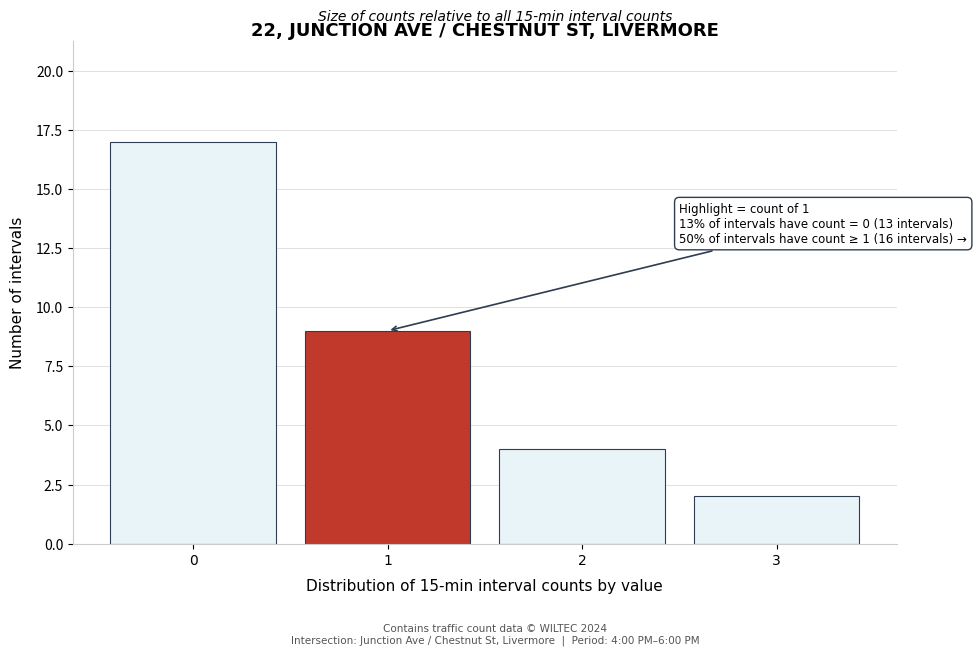

Reading left to right, what are all the values shown in this chart?

0=17	1=9	2=4	3=2